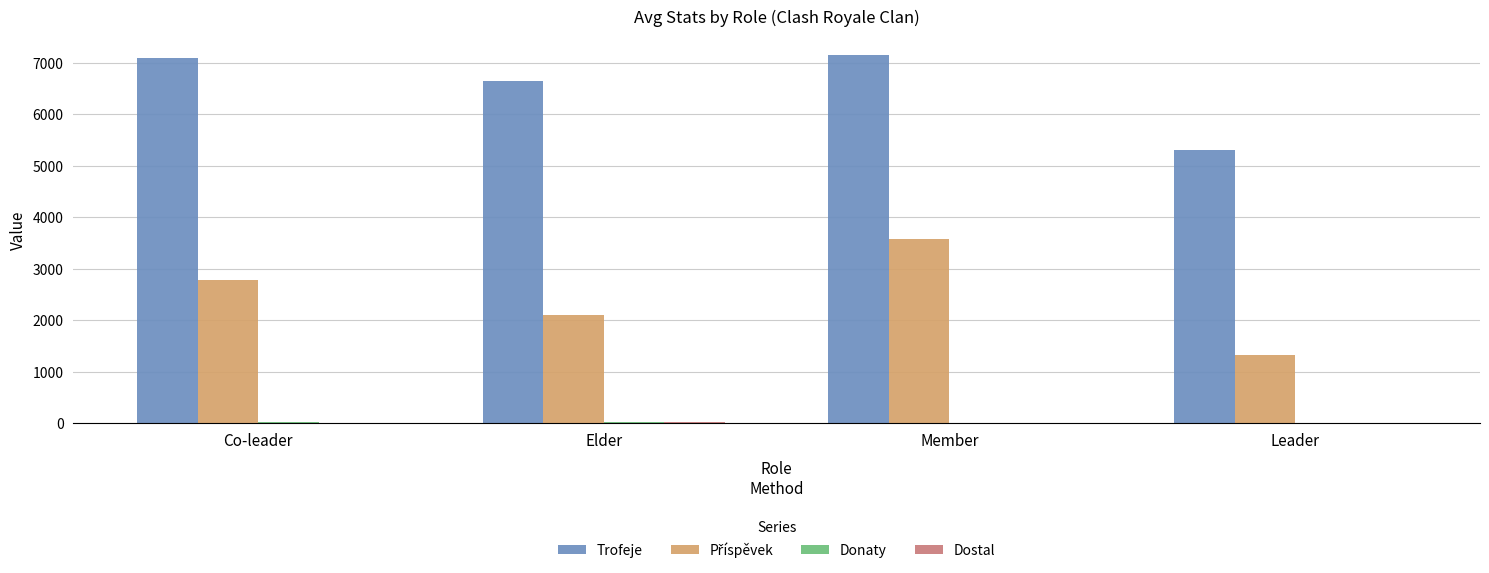

What is the sum of all Trofeje values?

26212